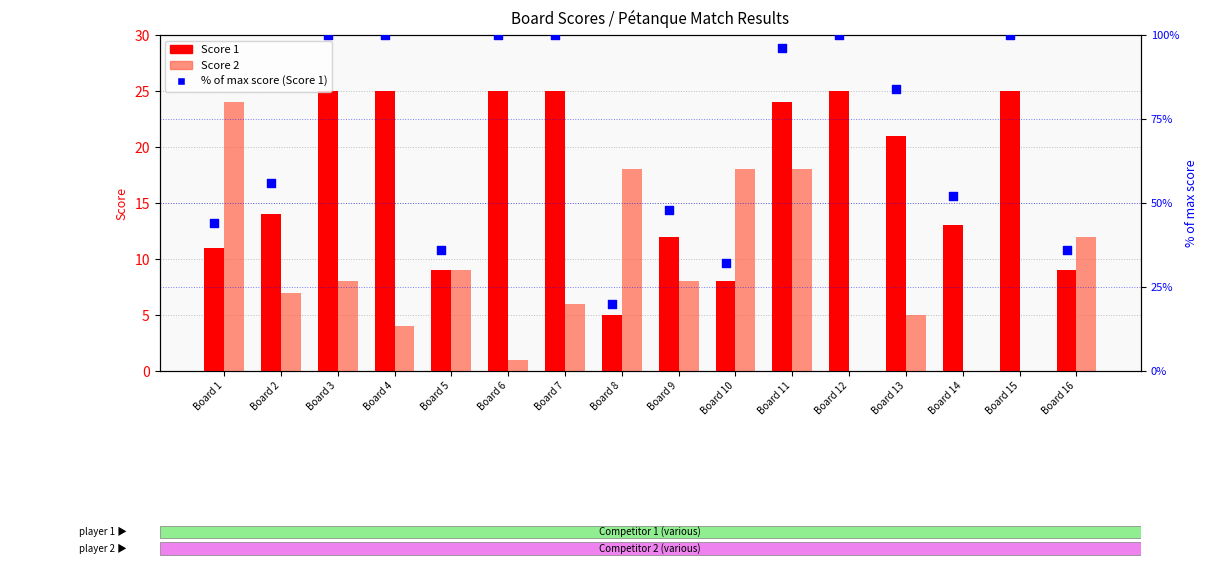

Which series contains the lowest Y value?

Score 2